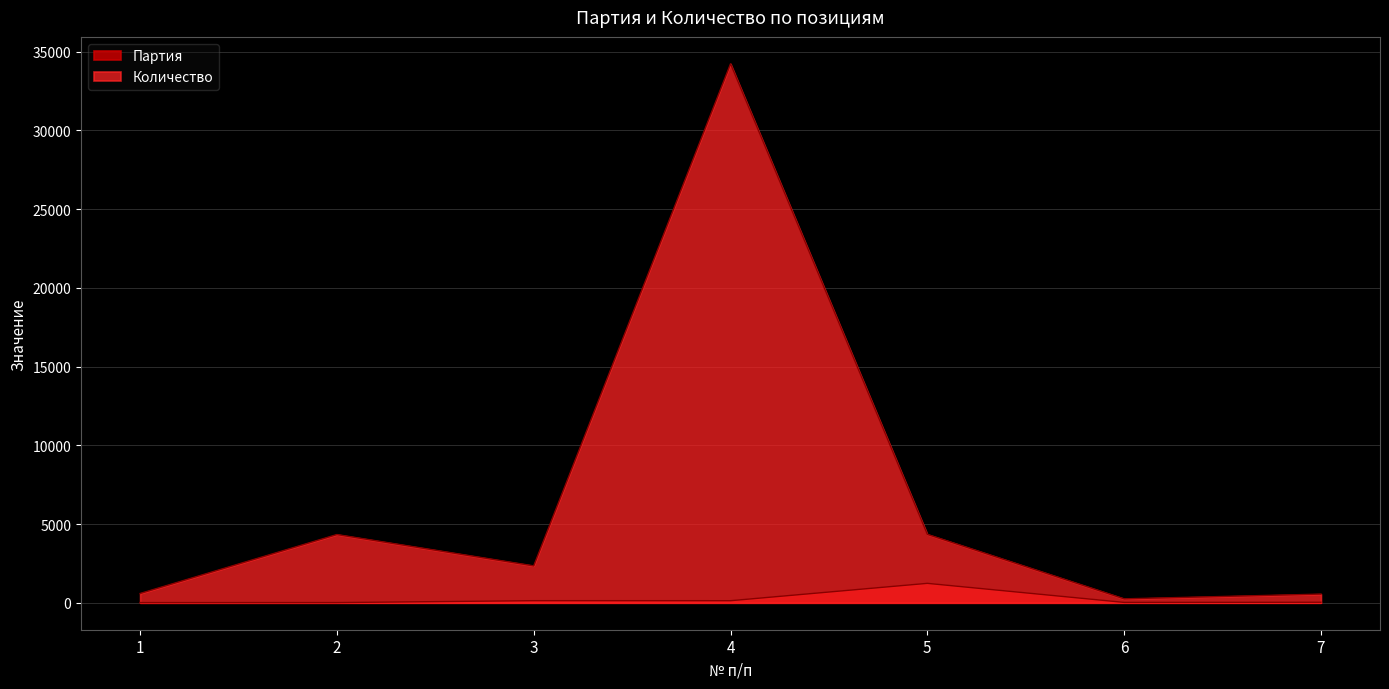

What are all the series names shown in the legend?

Партия, Количество